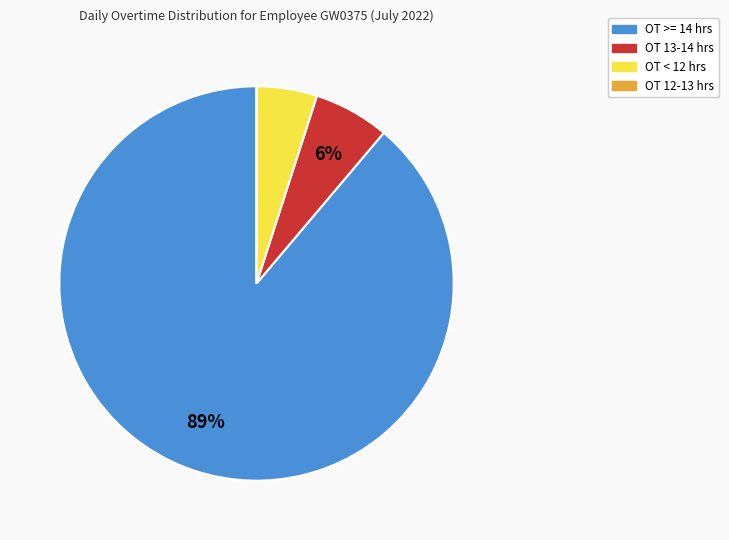

Is the sum of OT >= 14 hrs and OT 13-14 hrs greater than half?

Yes